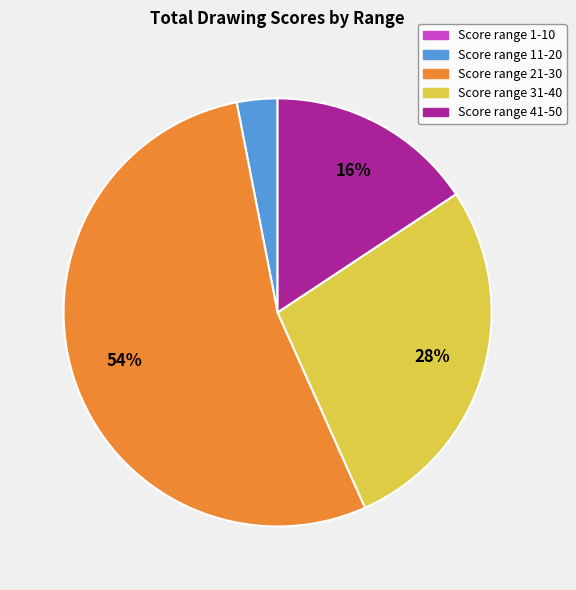

Does any single category account for the majority?

Yes